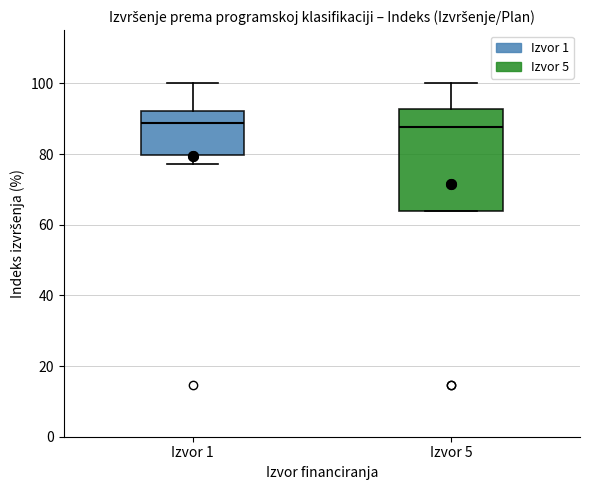

Reading left to right, transcribe this box plot: for each box, give where its median line is, the range the box spans, and where its two whiskers end, as read against the y-axis. The values are not printed on the chart, so give them approximately, as read against the axis.

Izvor 1: median 88, box 80 to 92, whiskers 78 to 100
Izvor 5: median 88, box 64 to 92, whiskers 64 to 100